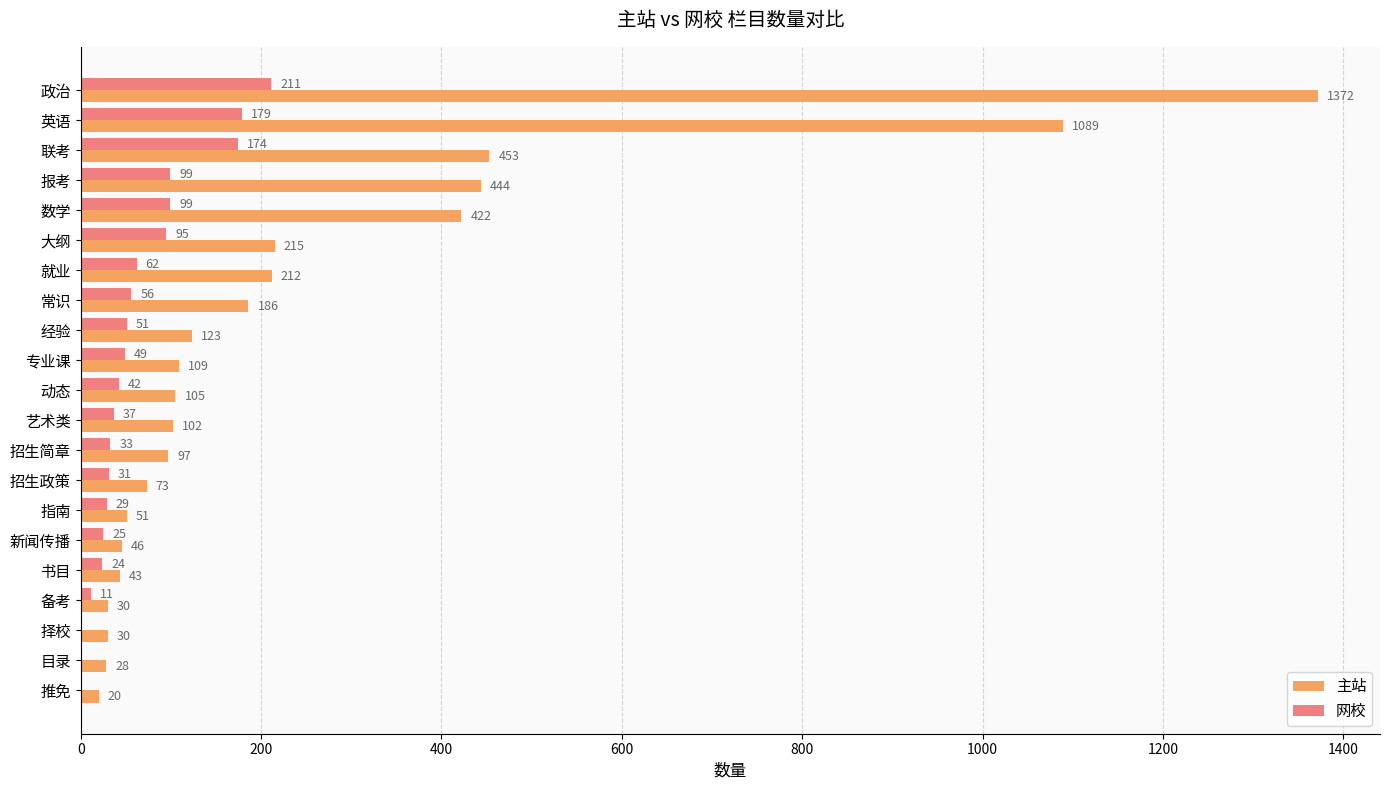

Which series changed the most between 政治 and 经验?

主站